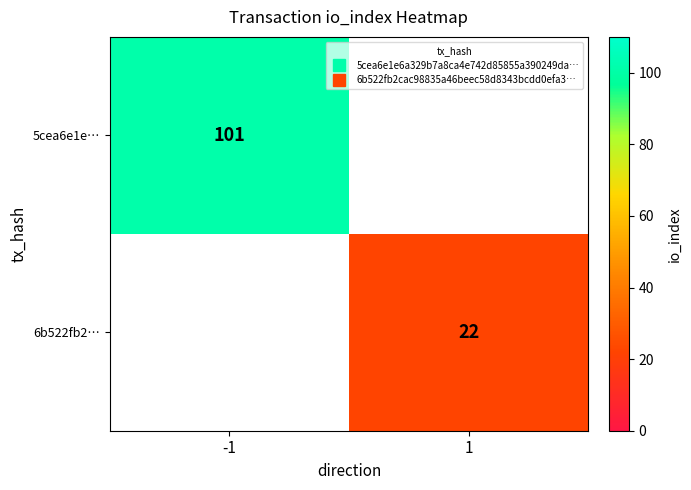

What is the greatest value displayed?

101.0